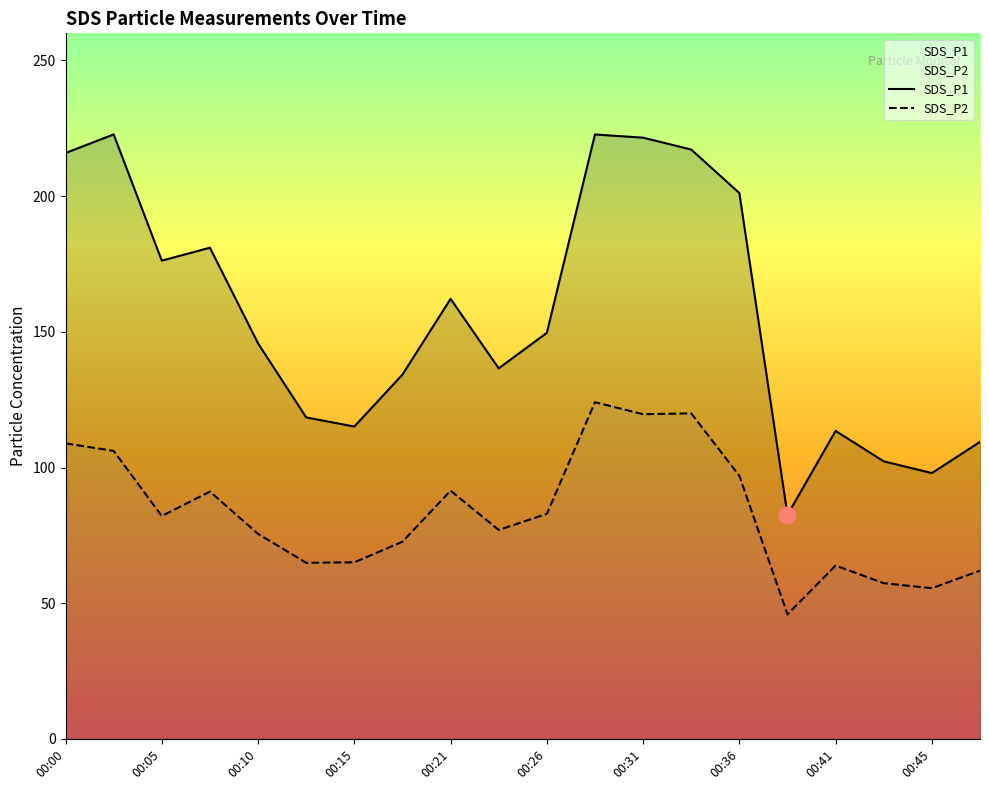

At how many categories does at least one series exceed 133?

13